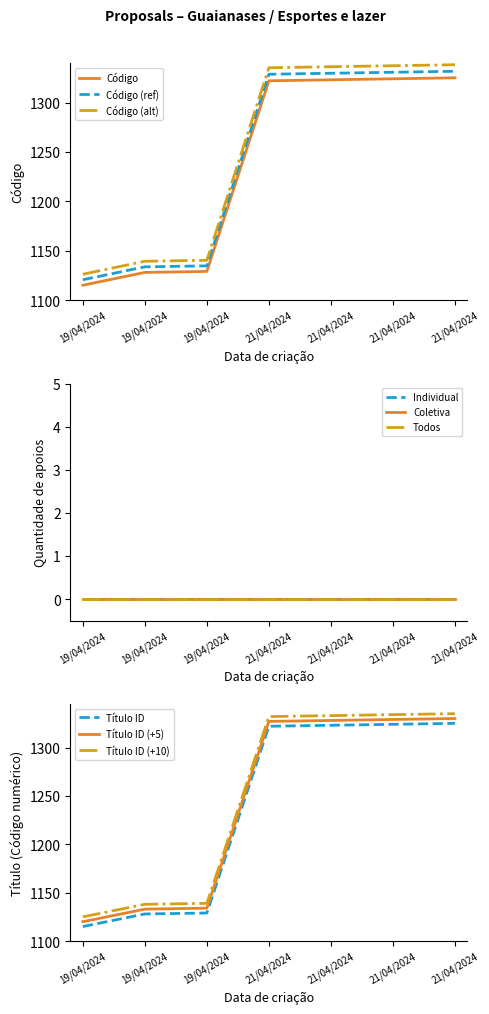

The value of Título (numeric) at 19/04/2024 is 1693.7. True or false?

False